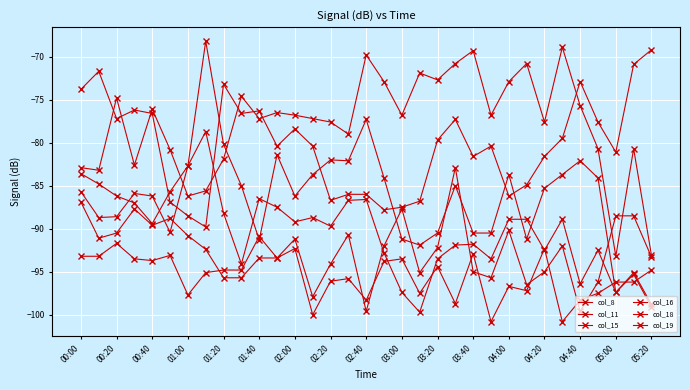

Does the chart display data point markers on the line(s)?

Yes